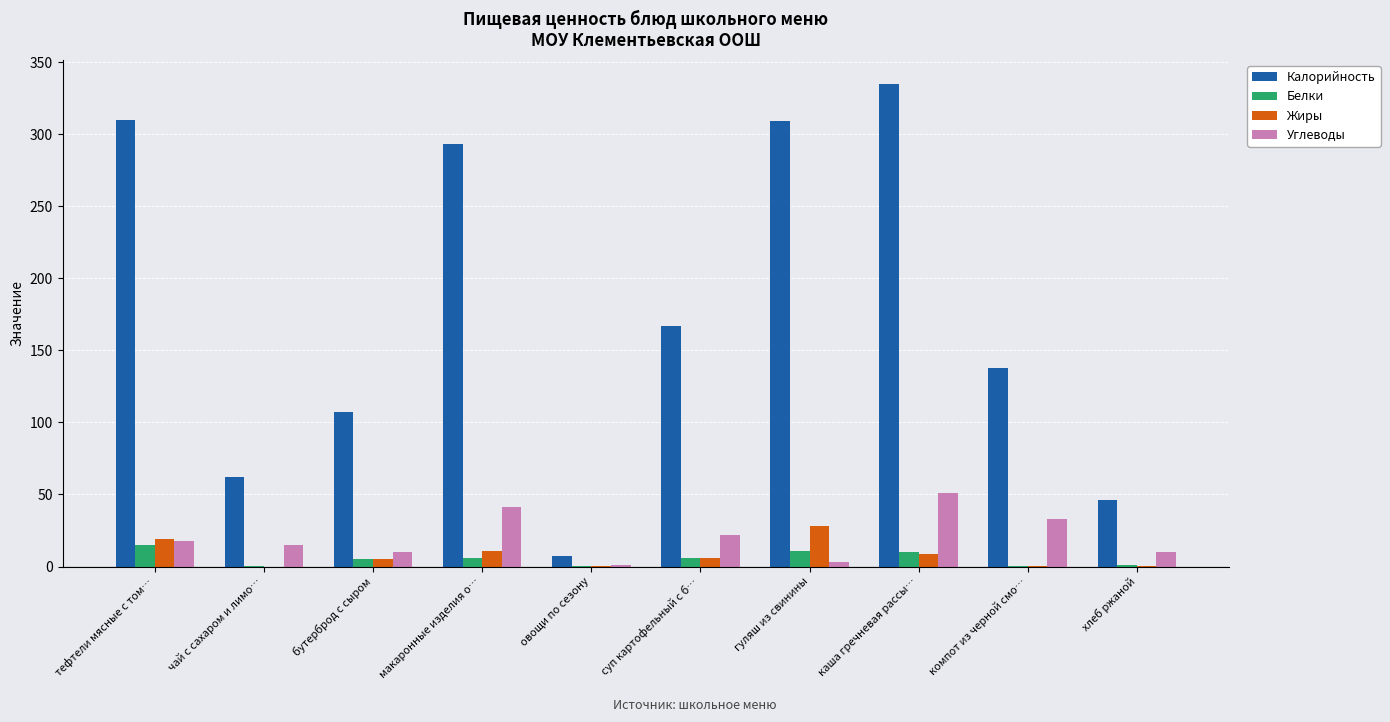

The Углеводы series shows 14.8 at каша гречневая рассы…. True or false?

False